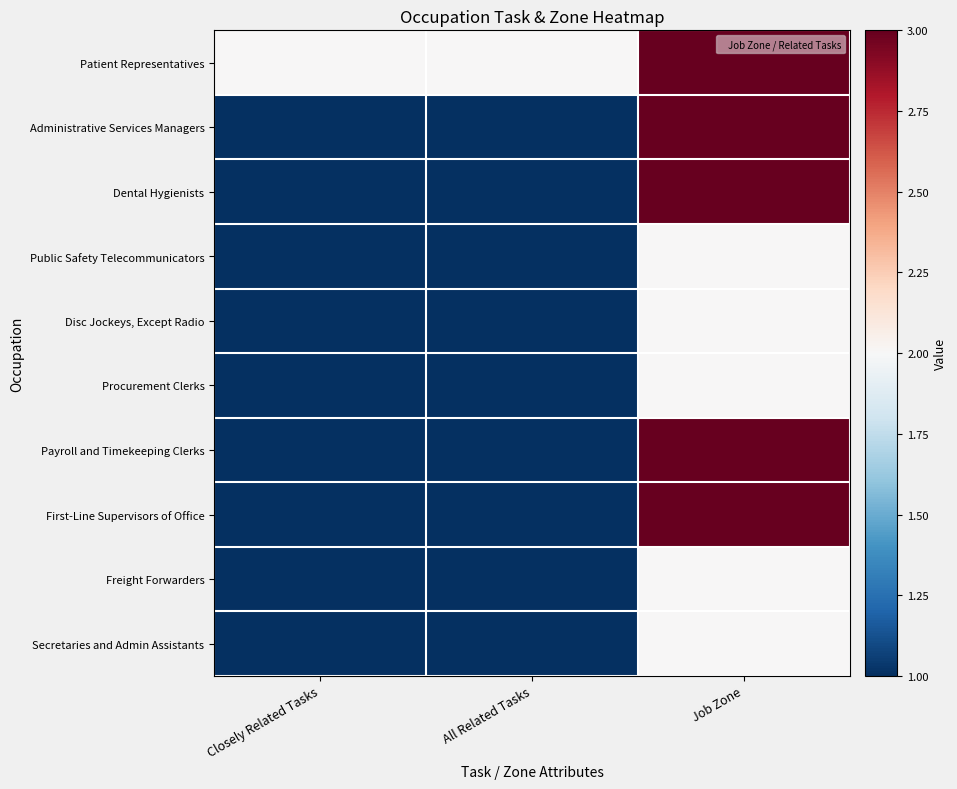

Which label corresponds to the smallest value in the chart?

Closely Related Tasks